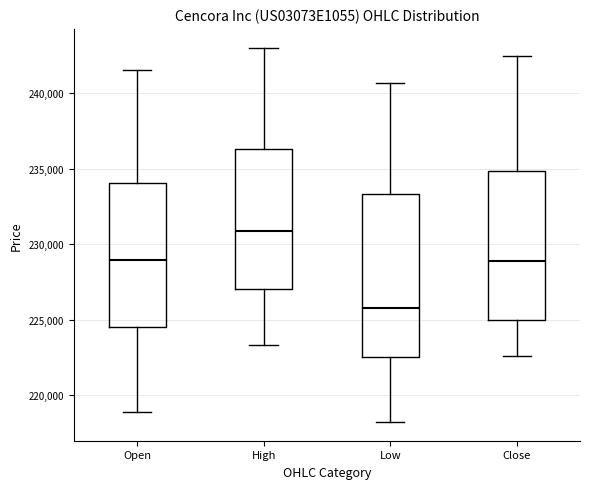

Reading left to right, read every box against the y-axis: the position of its median line, the range the box covers, and the ends of its whiskers. The values are not printed on the chart, so give them approximately, as read against the axis.

Open: median 229000, box 224500 to 234000, whiskers 219000 to 241500
High: median 231000, box 227000 to 236500, whiskers 223500 to 243000
Low: median 226000, box 222500 to 233500, whiskers 218000 to 240500
Close: median 229000, box 225000 to 235000, whiskers 222500 to 242500